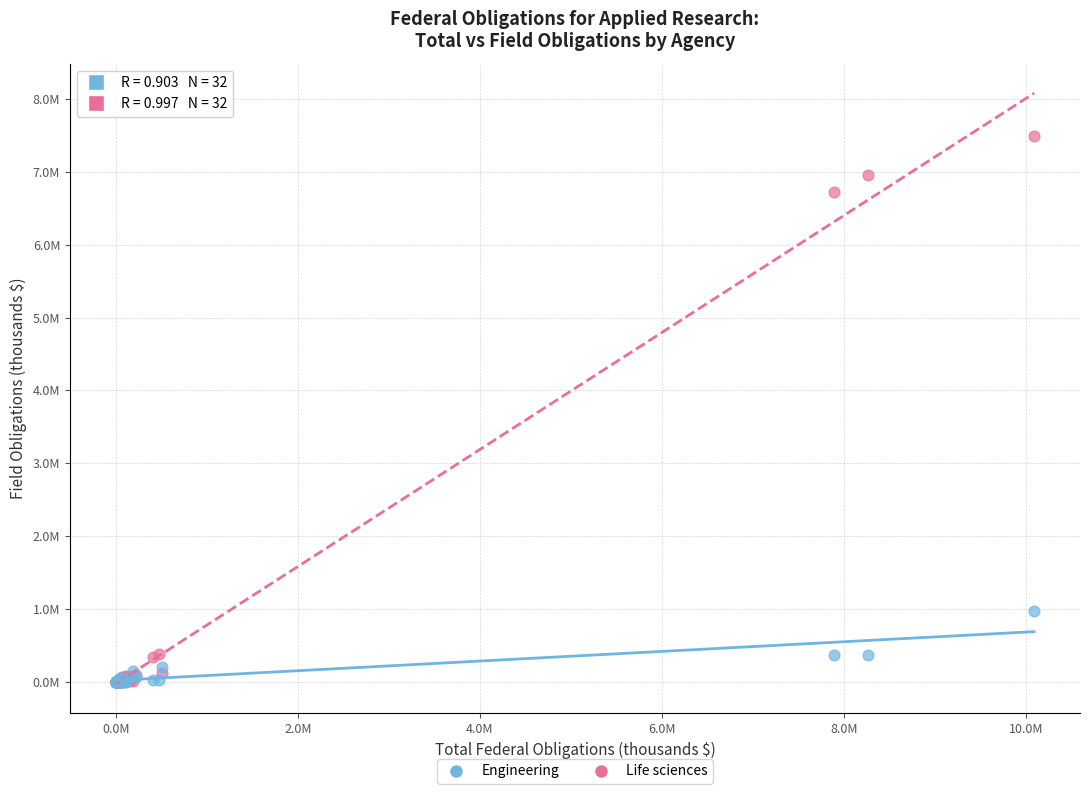

What are all the series names shown in the legend?

Engineering, Life sciences